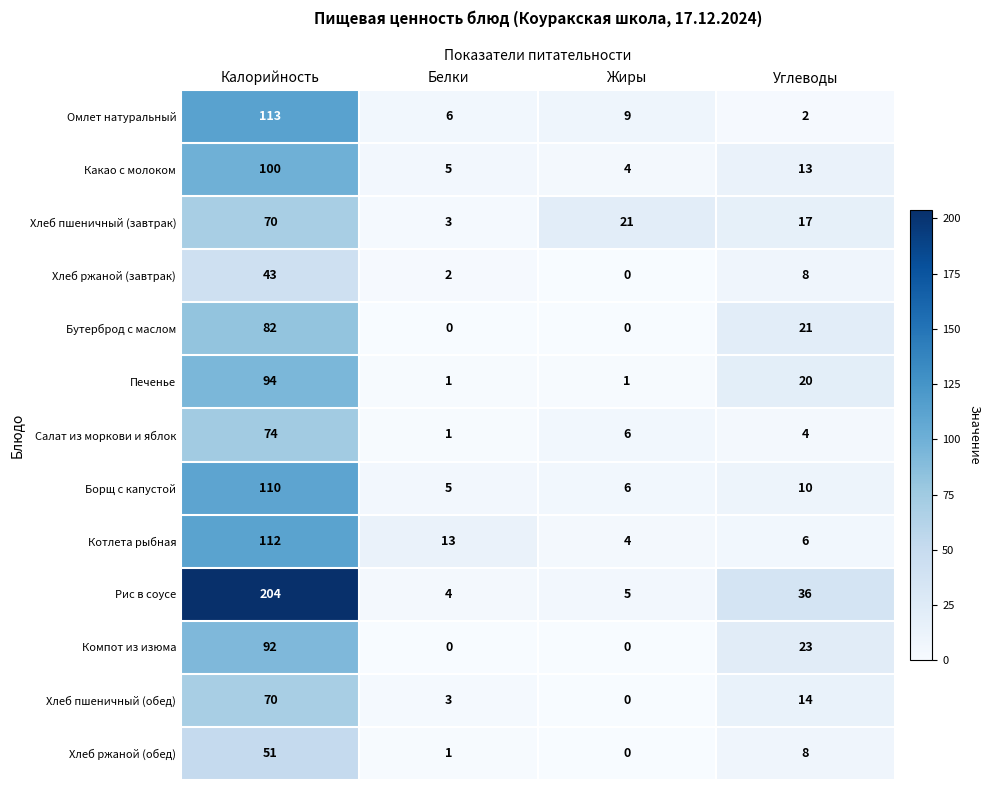

At which label does Хлеб ржаной (завтрак) reach its minimum?

Жиры